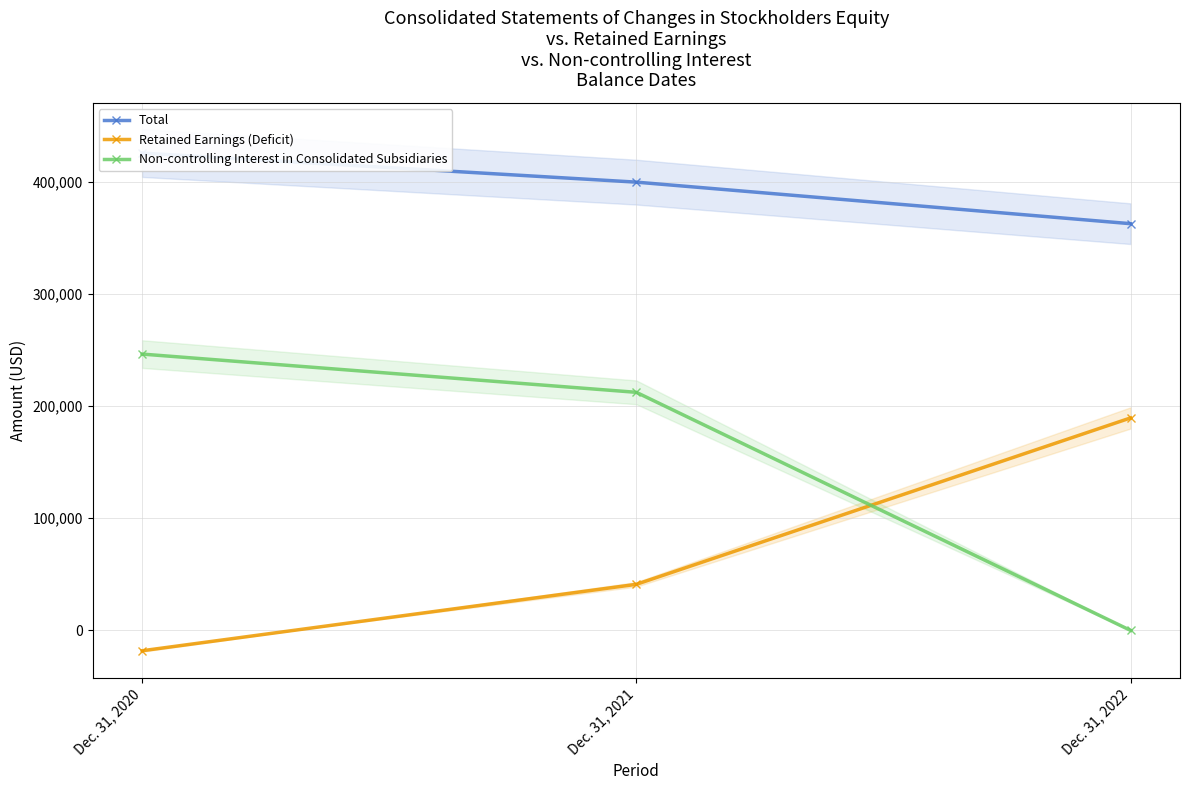

Is it true that Retained Earnings (Deficit) equals 25332 at Dec. 31, 2021?

False